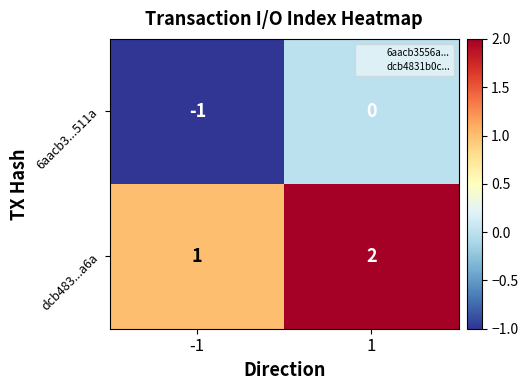

What is the sum of the dcb483...a6a values at -1 and 1?

3